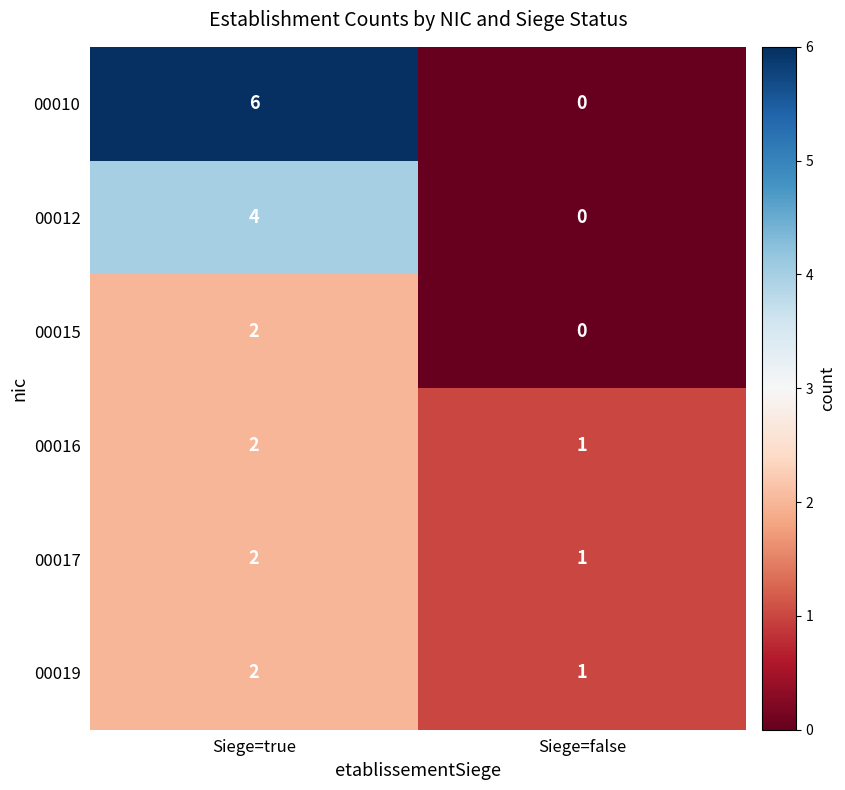

What value does the 00012 series have at Siege=true?

4